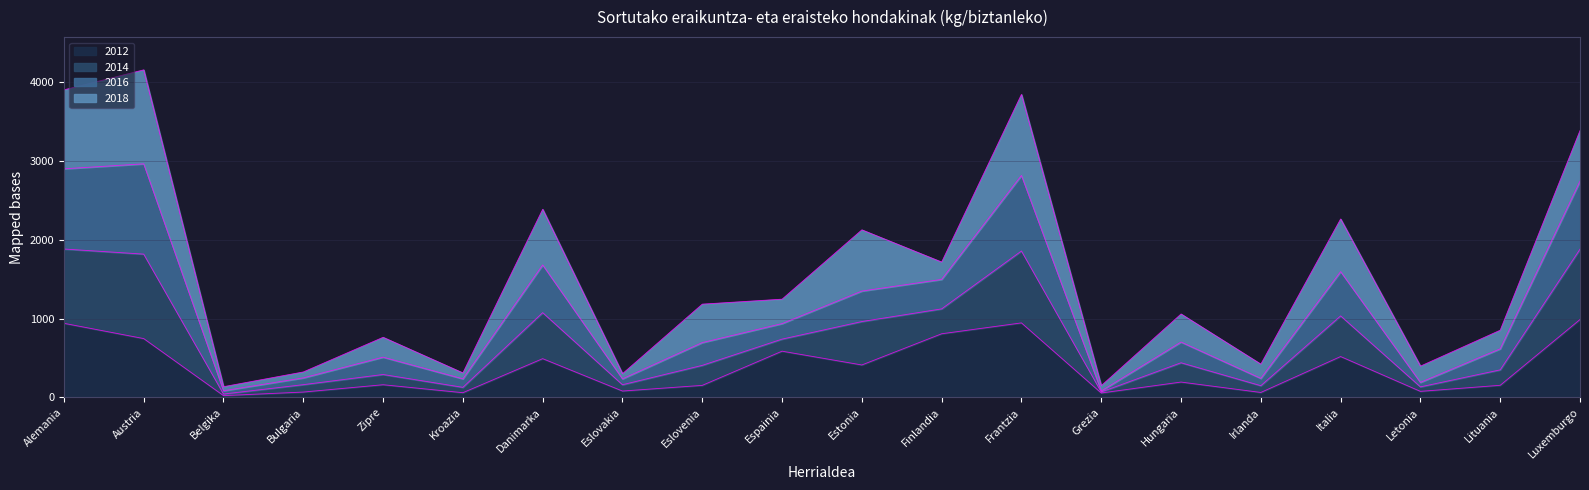

List the labels in order of 2012 value, smallest first.

Belgika, Grezia, Kroazia, Irlanda, Bulgaria, Letonia, Eslovakia, Eslovenia, Lituania, Zipre, Hungaria, Estonia, Danimarka, Italia, Espainia, Austria, Finlandia, Alemania, Frantzia, Luxemburgo